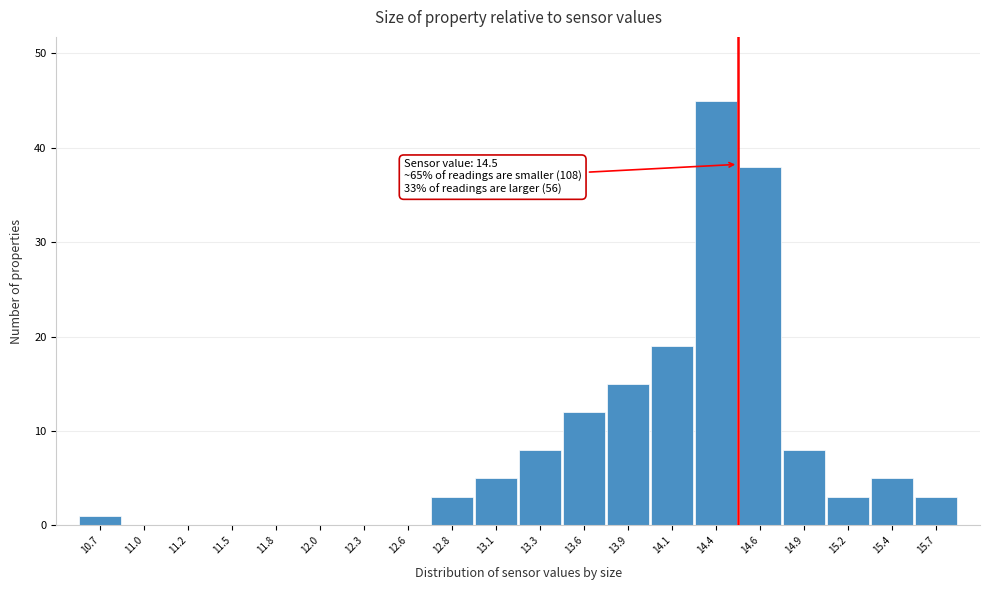

Over which range of the x-axis is the bar tallest?

14.24 to 14.50